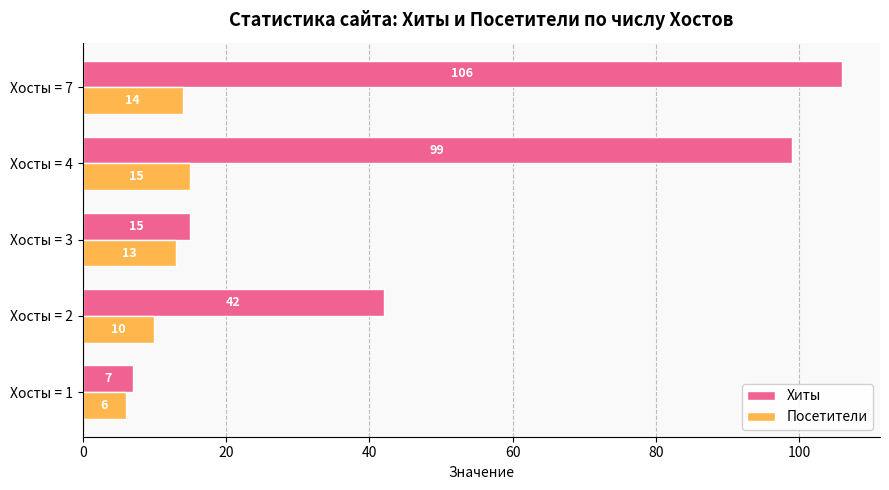

Is it true that Посетители equals 14 at Хосты = 7?

True